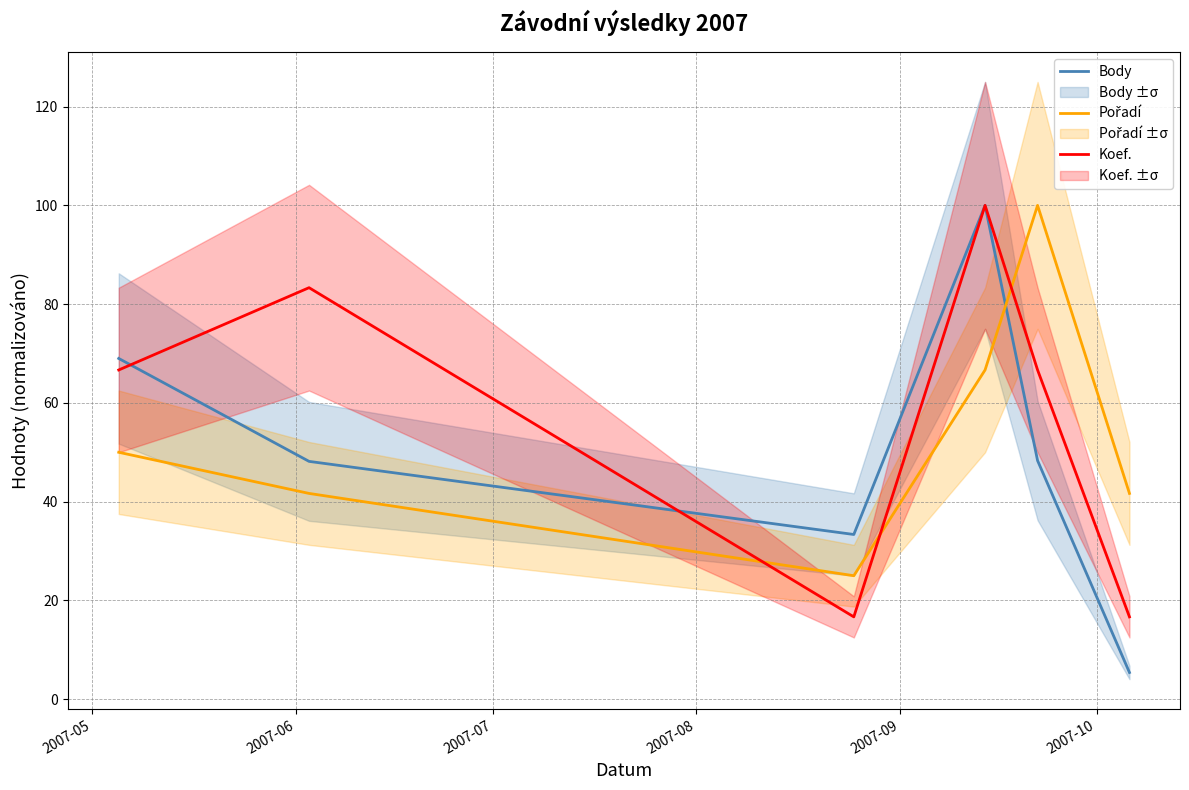

Is this an area chart (filled region under the line)?

No